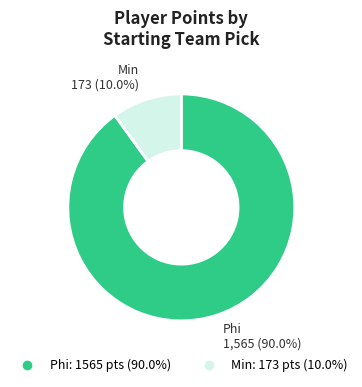

What percentage is NOT represented by Min?

90.0%